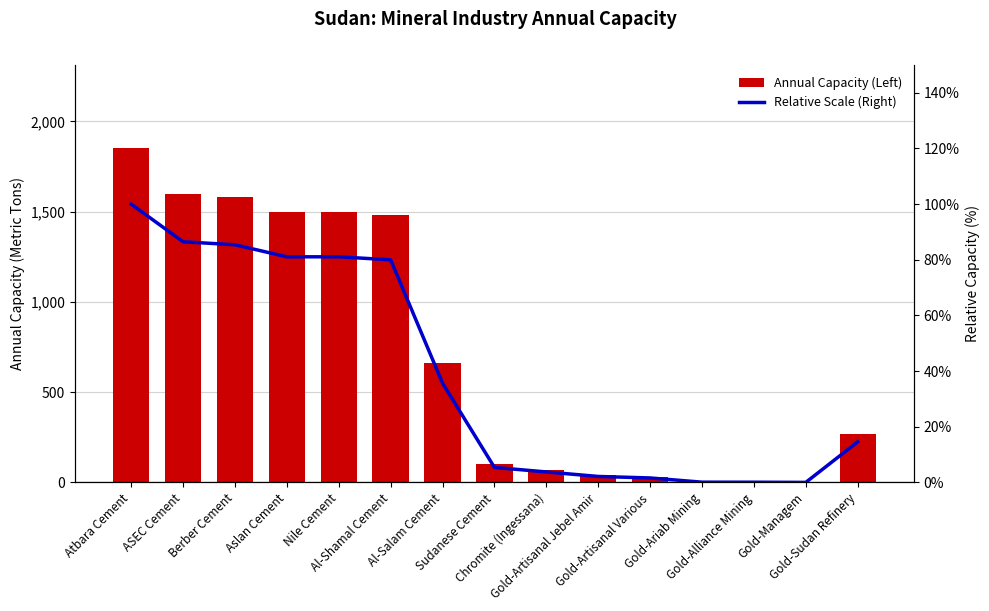

Count the number of data series in this chart.

2